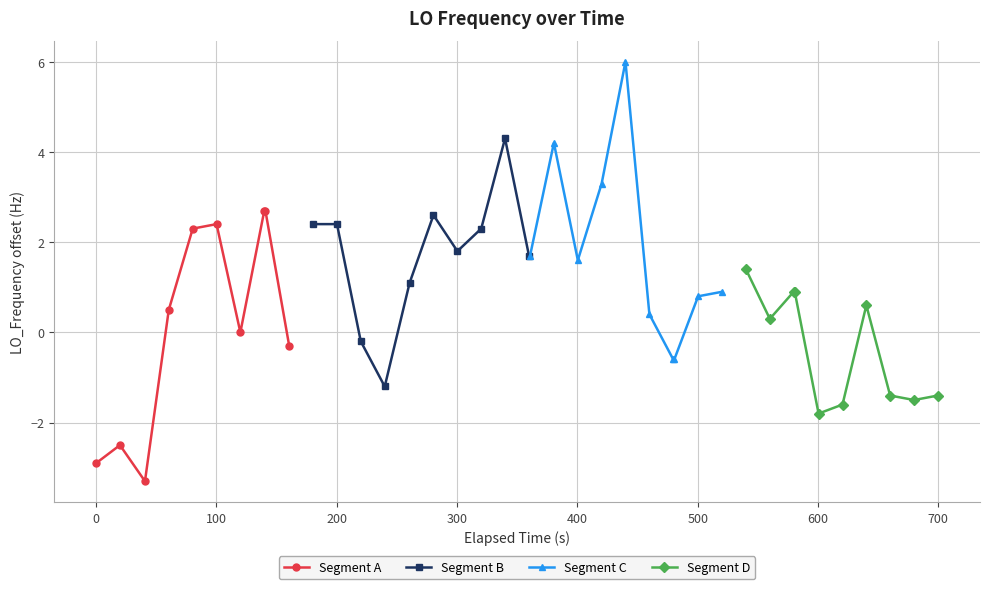

True or false: Segment D has more than 0 points higher than both neighbors.

True